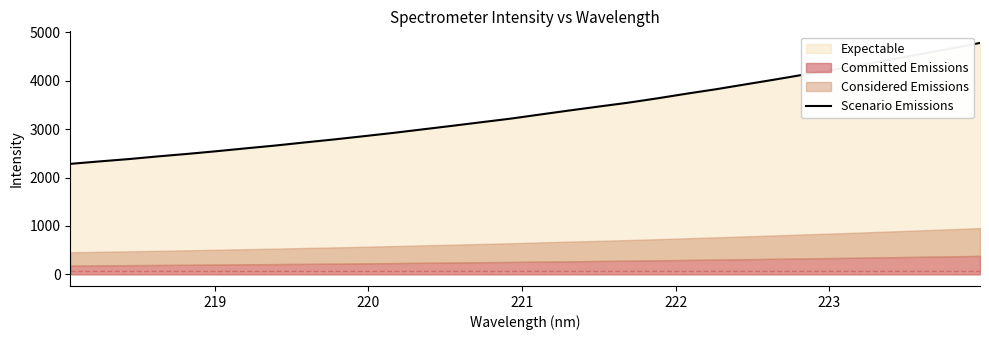

What is the difference between the maximum and minimum values?

2496.8